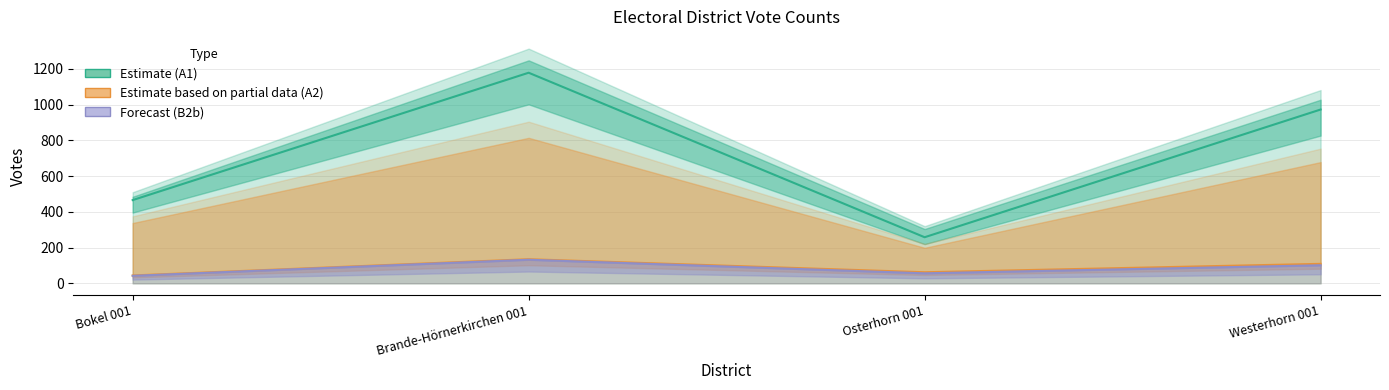

The A1 (Estimate) series shows 750 at Bokel 001. True or false?

False